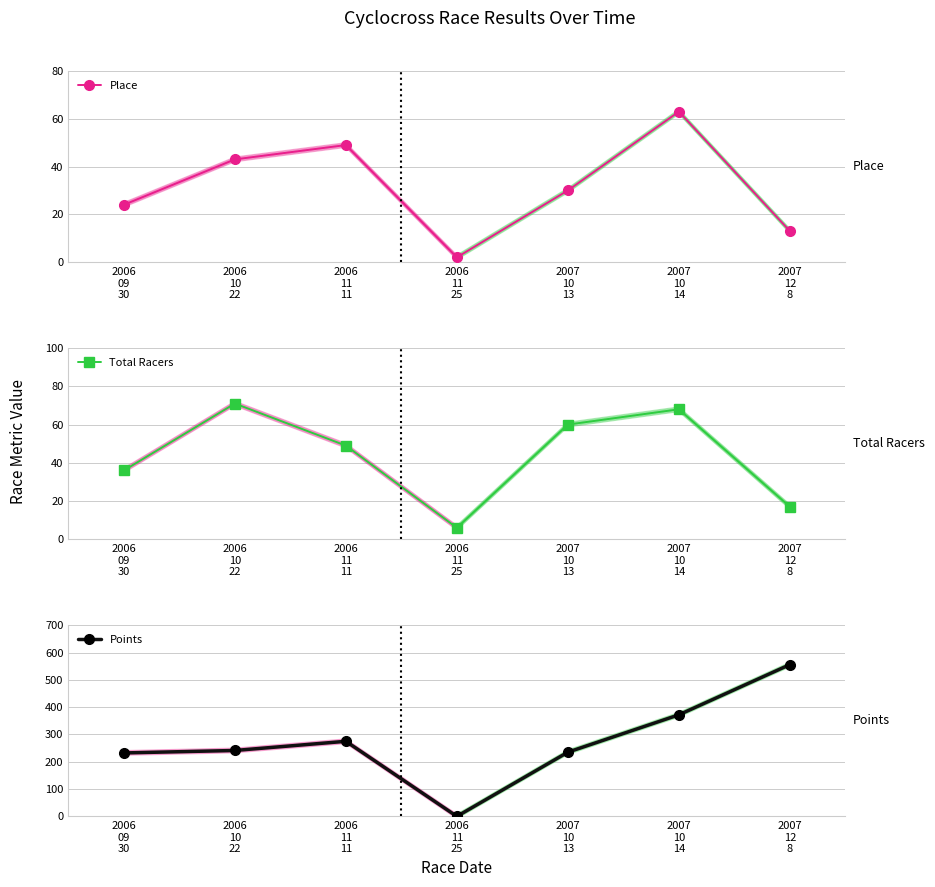

Reading left to right, extract all data points from this chart.

Place: 24.0	43.0	49.0	2.0	30.0	63.0	13.0
Total Racers: 36.0	71.0	49.0	6.0	60.0	68.0	17.0
Points: 232.4	241.4	275.0	0.0	235.2	372.0	555.9